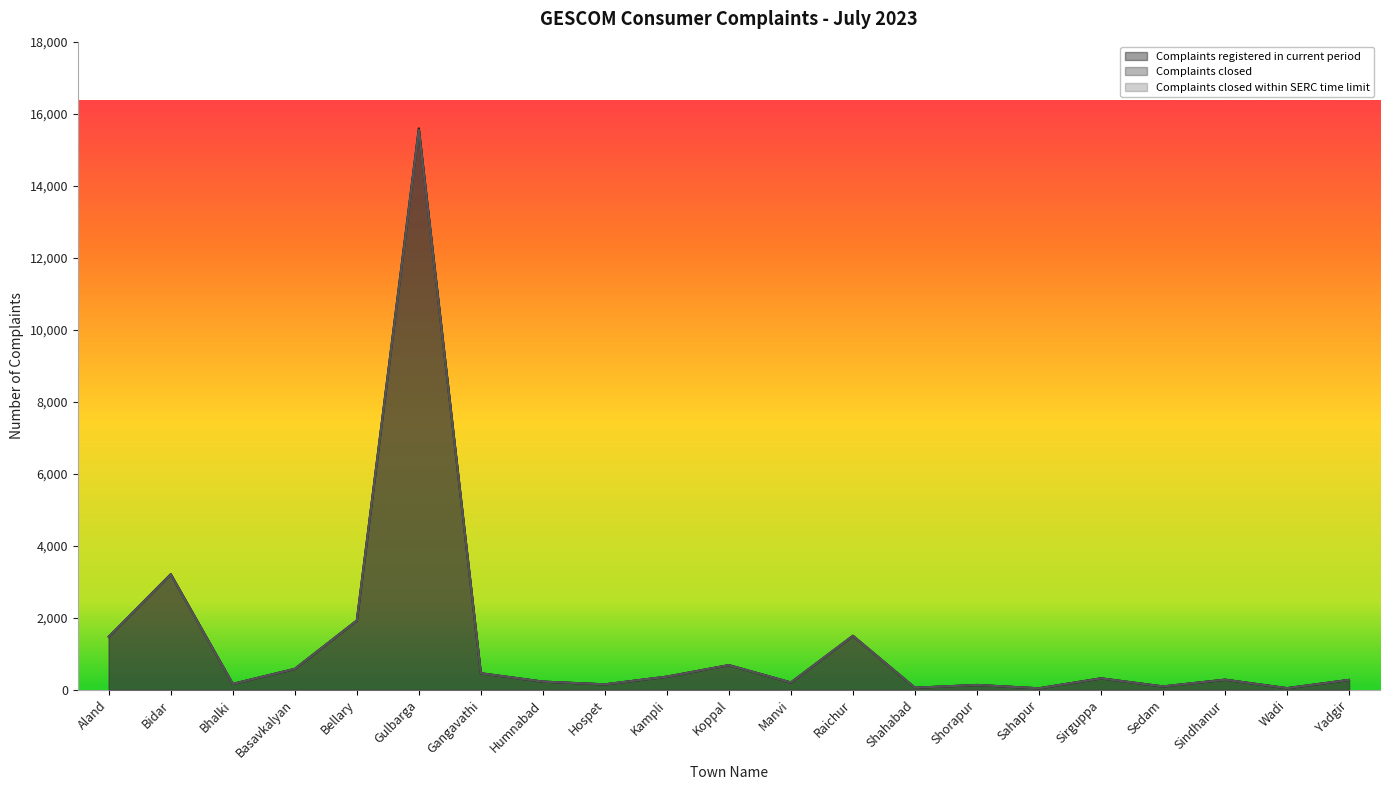

Reading left to right, transcribe all the data shown in this chart.

Complaints registered in current period: Aland=1475	Bidar=3210	Bhalki=165	Basavkalyan=582	Bellary=1924	Gulbarga=15593	Gangavathi=460	Humnabad=228	Hospet=152	Kampli=366	Koppal=686	Manvi=204	Raichur=1500	Shahabad=58	Shorapur=135	Sahapur=42	Sirguppa=319	Sedam=94	Sindhanur=282	Wadi=46	Yadgir=275
Complaints closed: Aland=1475	Bidar=3211	Bhalki=165	Basavkalyan=582	Bellary=1924	Gulbarga=15558	Gangavathi=460	Humnabad=228	Hospet=152	Kampli=366	Koppal=686	Manvi=204	Raichur=1500	Shahabad=58	Shorapur=135	Sahapur=42	Sirguppa=319	Sedam=94	Sindhanur=282	Wadi=46	Yadgir=275
Complaints closed within SERC time limit: Aland=1475	Bidar=3201	Bhalki=165	Basavkalyan=582	Bellary=1924	Gulbarga=15546	Gangavathi=460	Humnabad=228	Hospet=152	Kampli=366	Koppal=686	Manvi=204	Raichur=1500	Shahabad=58	Shorapur=135	Sahapur=42	Sirguppa=319	Sedam=94	Sindhanur=282	Wadi=46	Yadgir=275